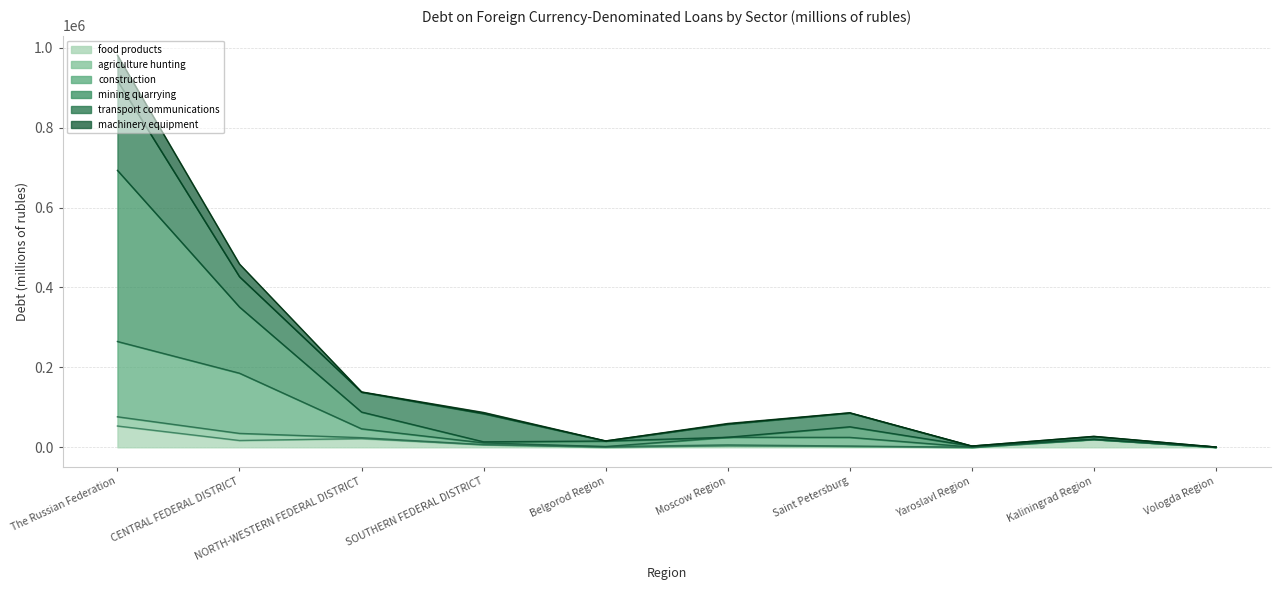

Which series has the largest total across all categories?

mining quarrying